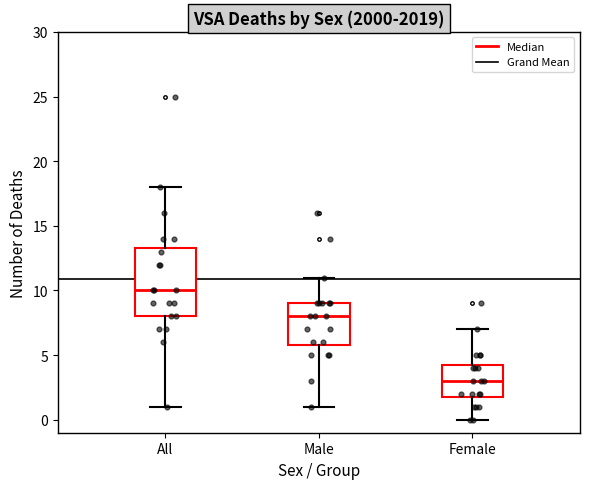

Where does the median line of the box for Female sit on the y-axis? The values are not printed on the chart, so give them approximately, as read against the axis.

3.0